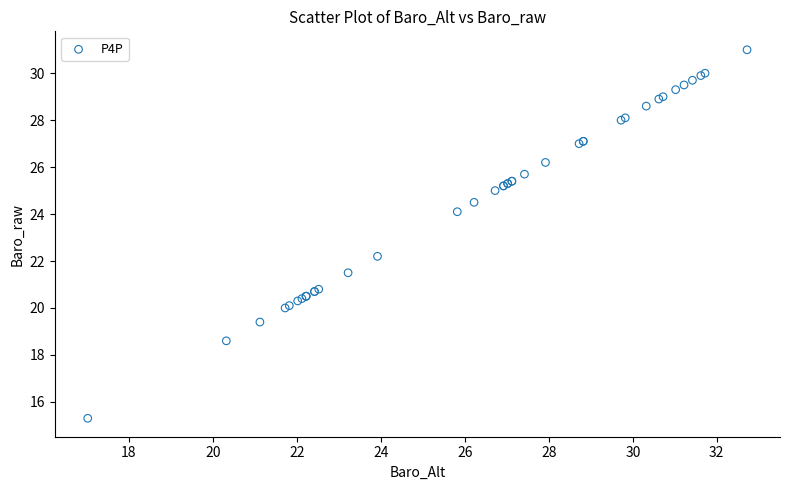

What Y value in the scatter plot is closest to 23?

22.2